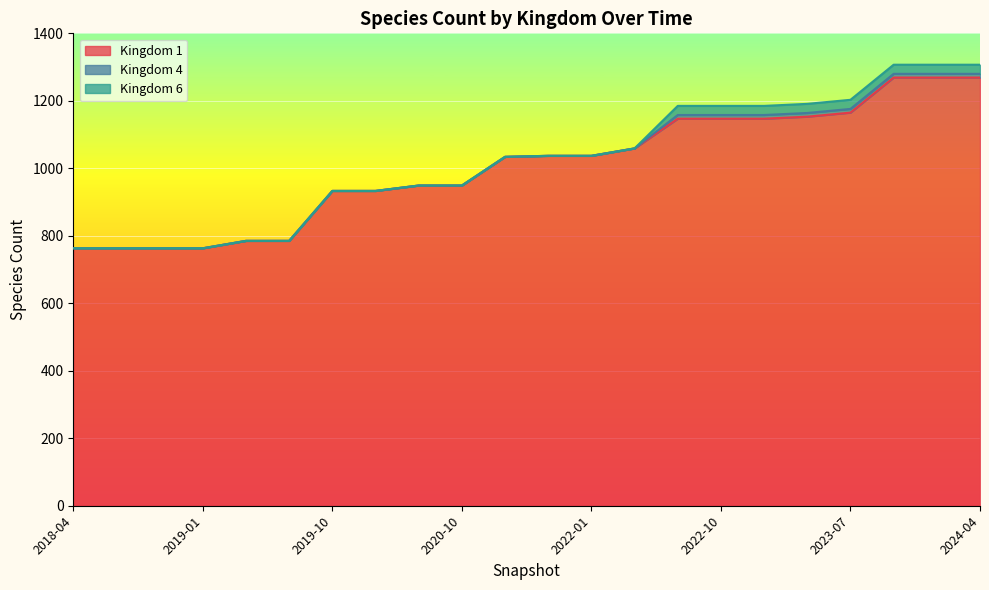

Does the chart display data point markers on the line(s)?

No